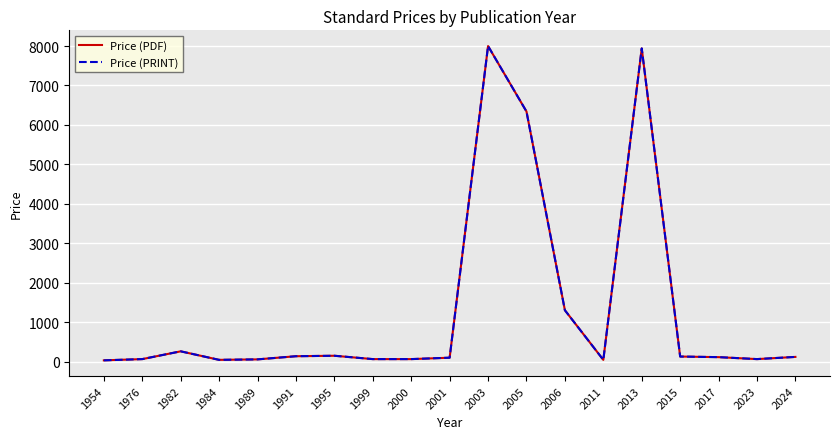

True or false: Price (PDF) has a value of 219.3 at 2015.

False